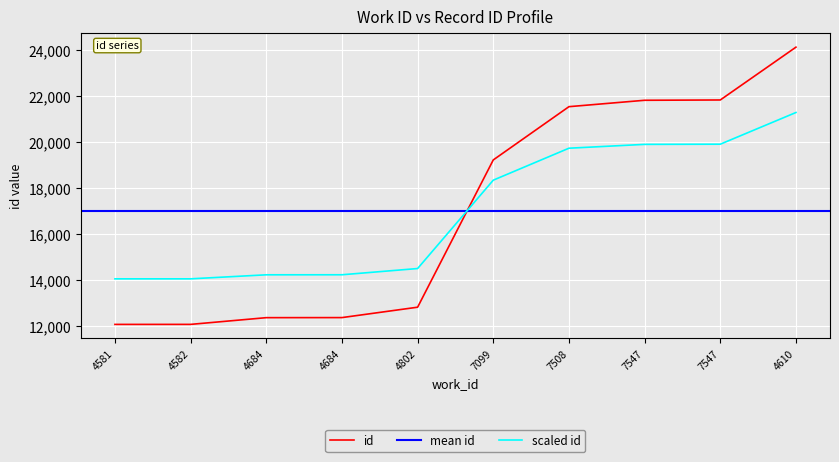

Which label corresponds to the largest value in the chart?

4610